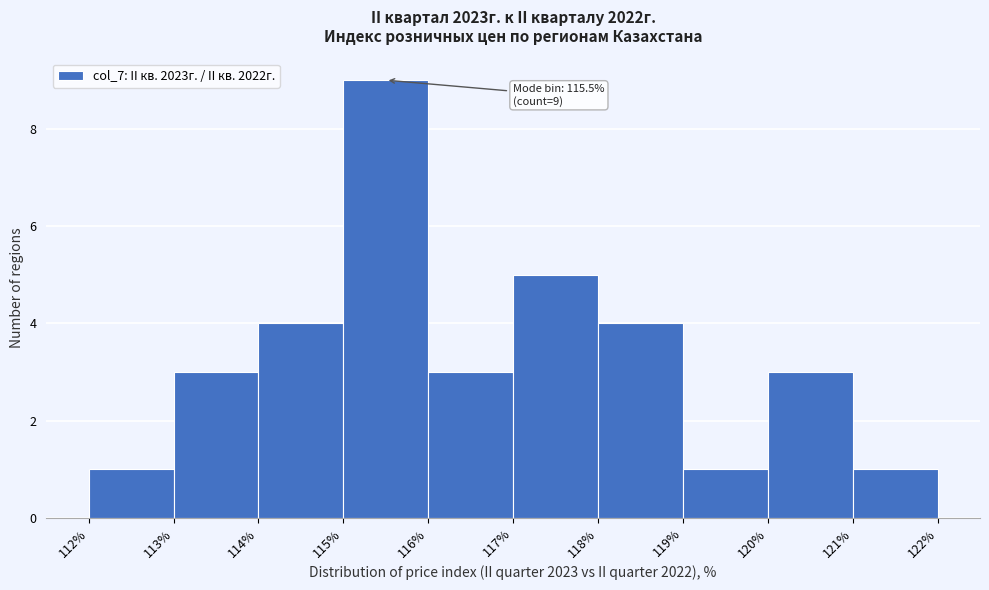

Over which range of the x-axis is the bar tallest?

115% to 116%